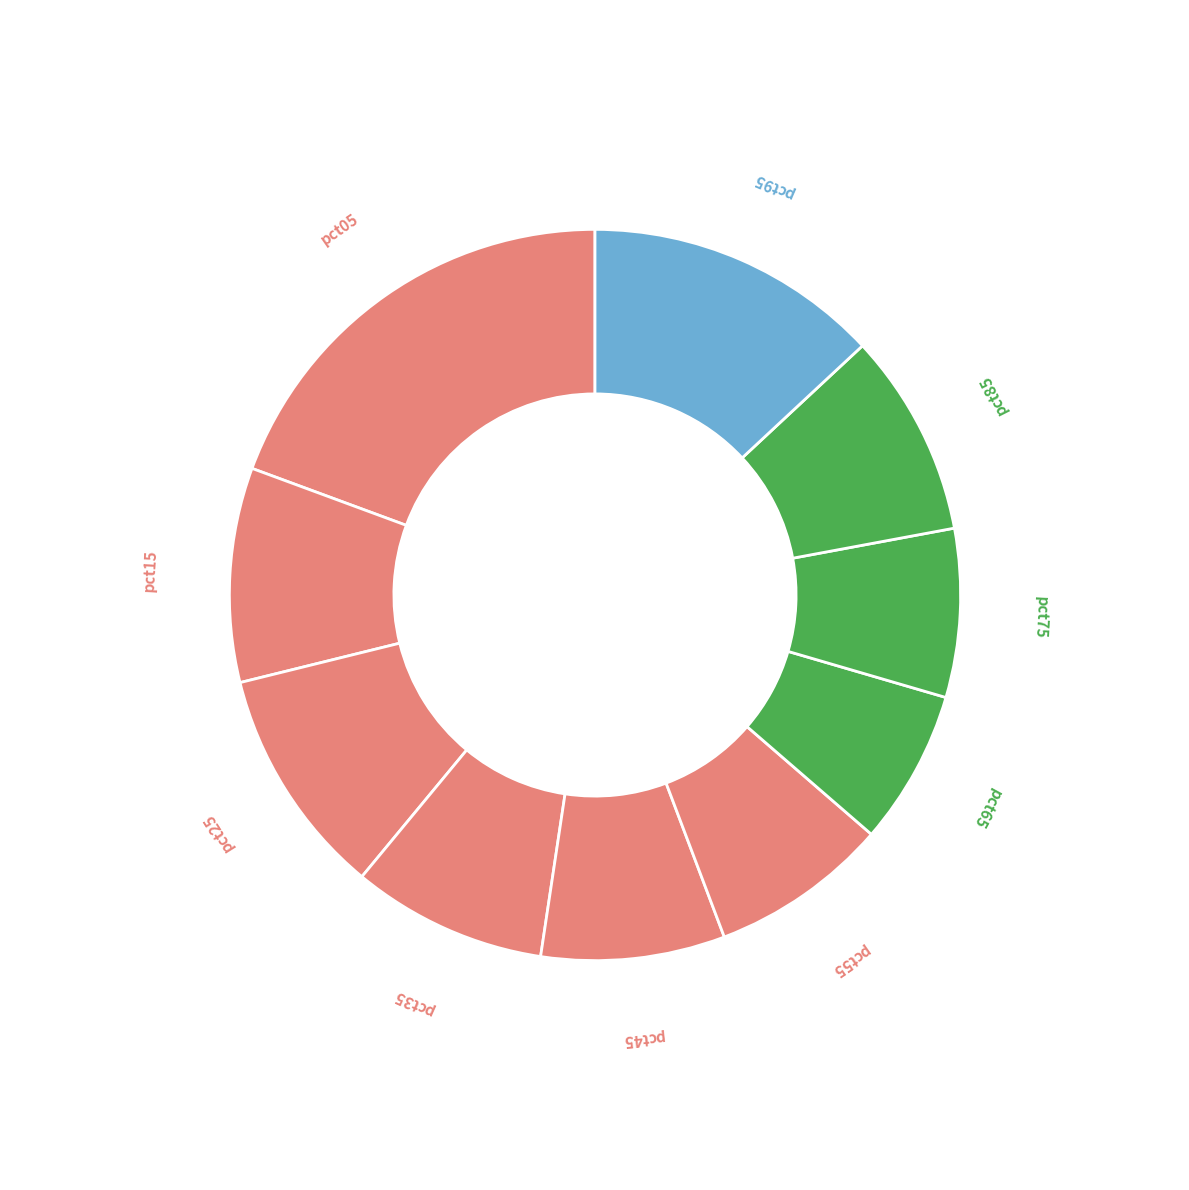

Is there any slice that represents more than half of the pie?

No